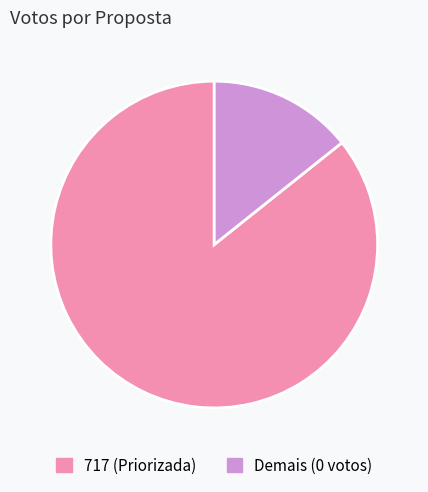

Do 717 (Priorizada) and Demais (0 votos) together represent more than half of the pie?

Yes